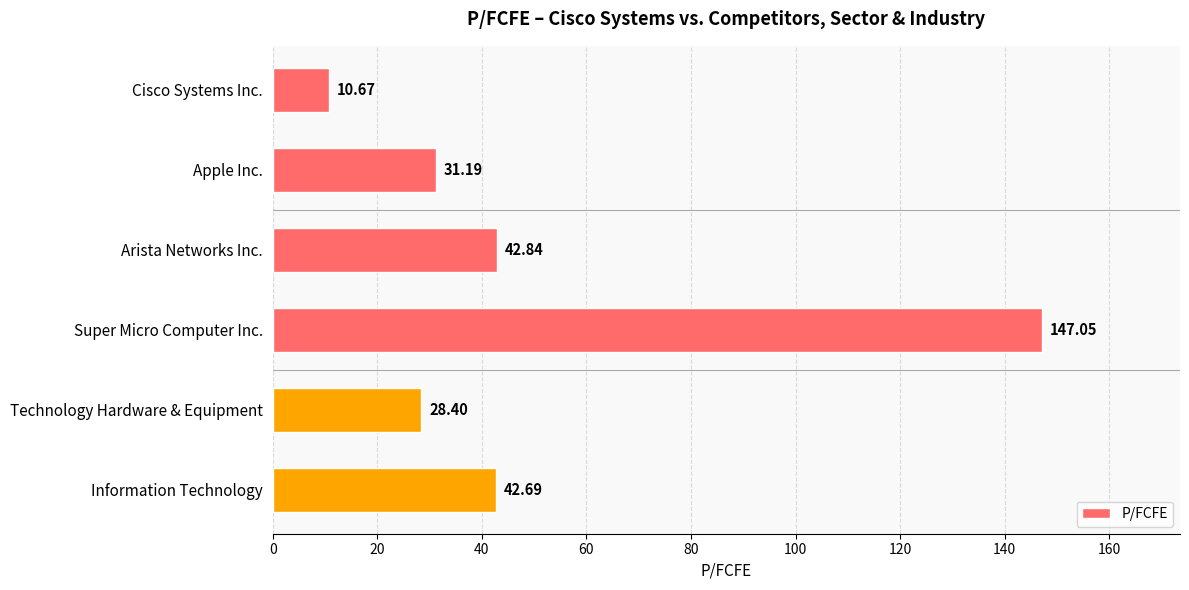

What is the difference between the maximum and minimum values?

136.4